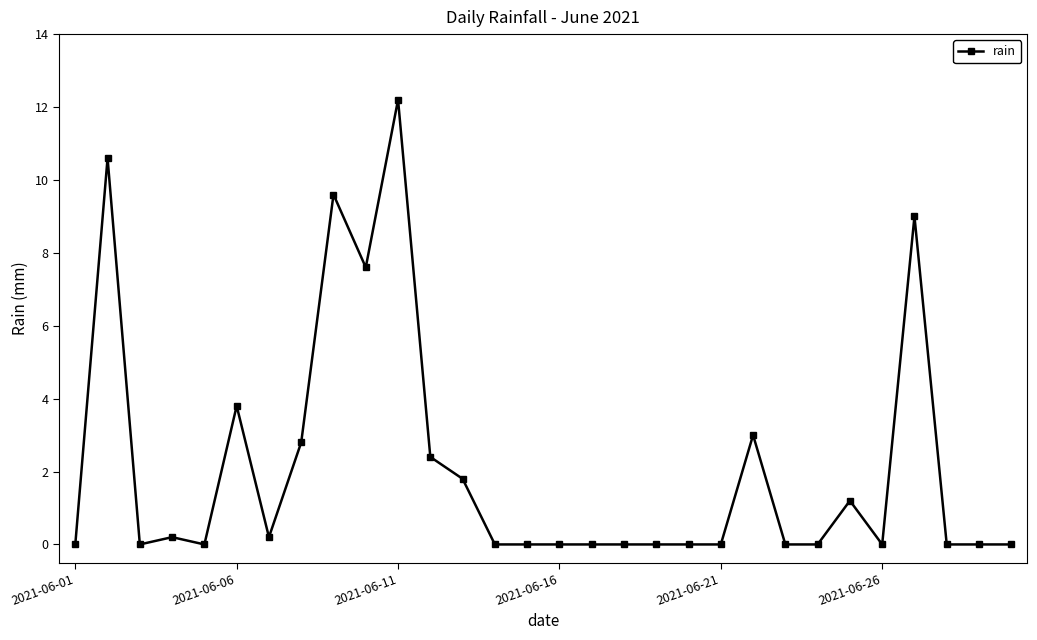

True or false: there are more than 2 points higher than both neighbors.

True